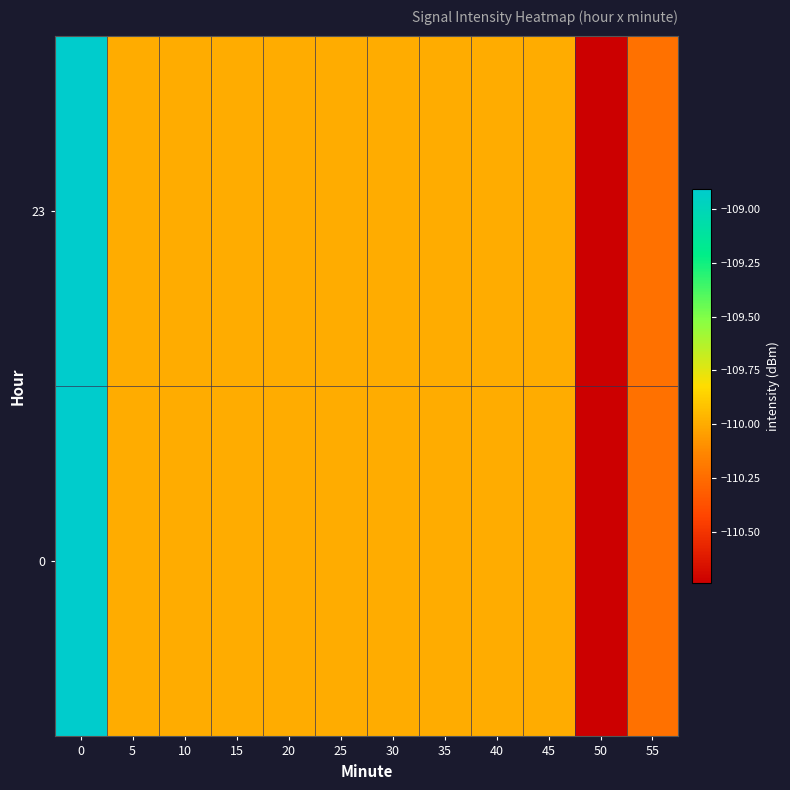

Count the number of categories in the chart.

12